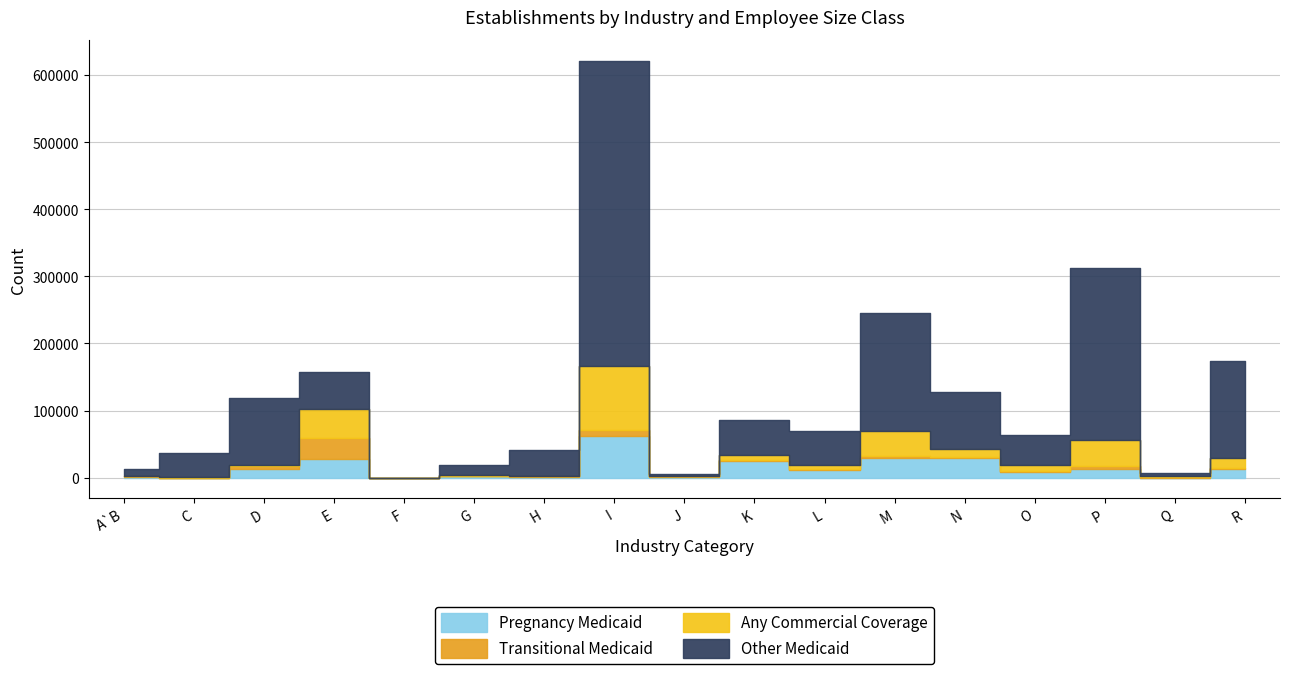

What position from the right is F?

13